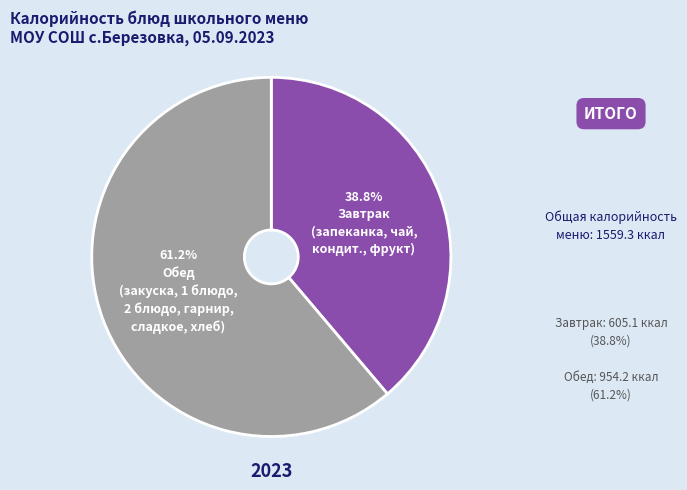

Is there any slice that represents more than half of the pie?

Yes